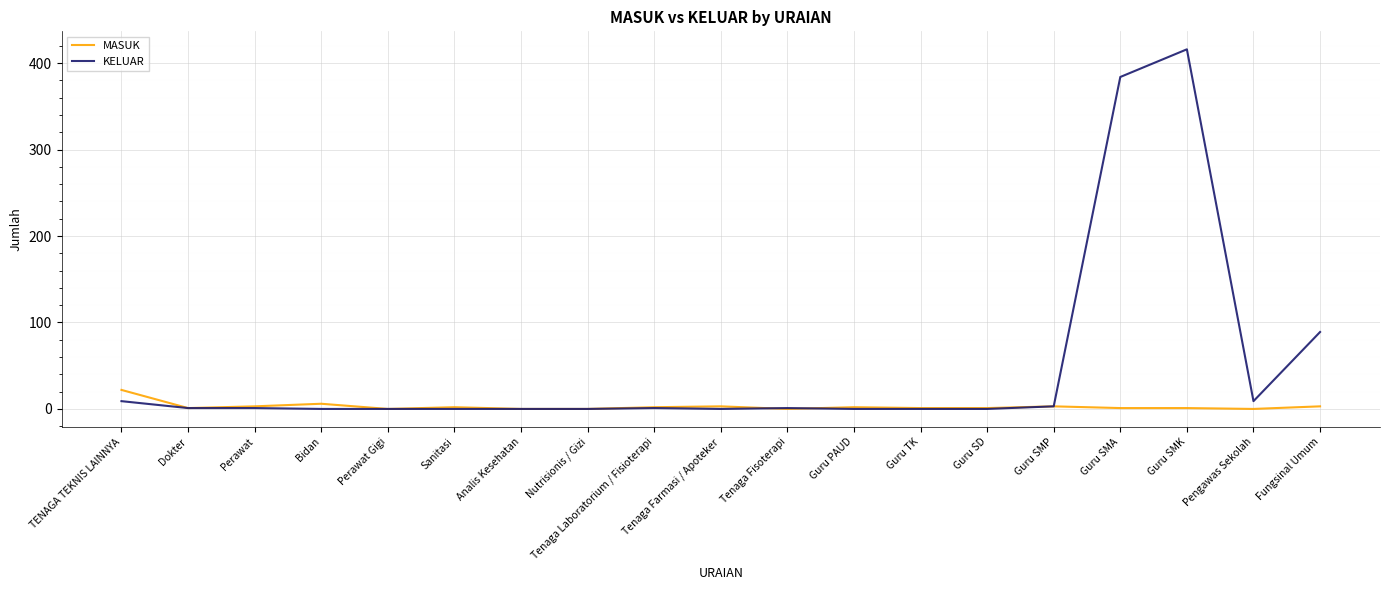

True or false: KELUAR has a value of 384 at Guru SMA.

True